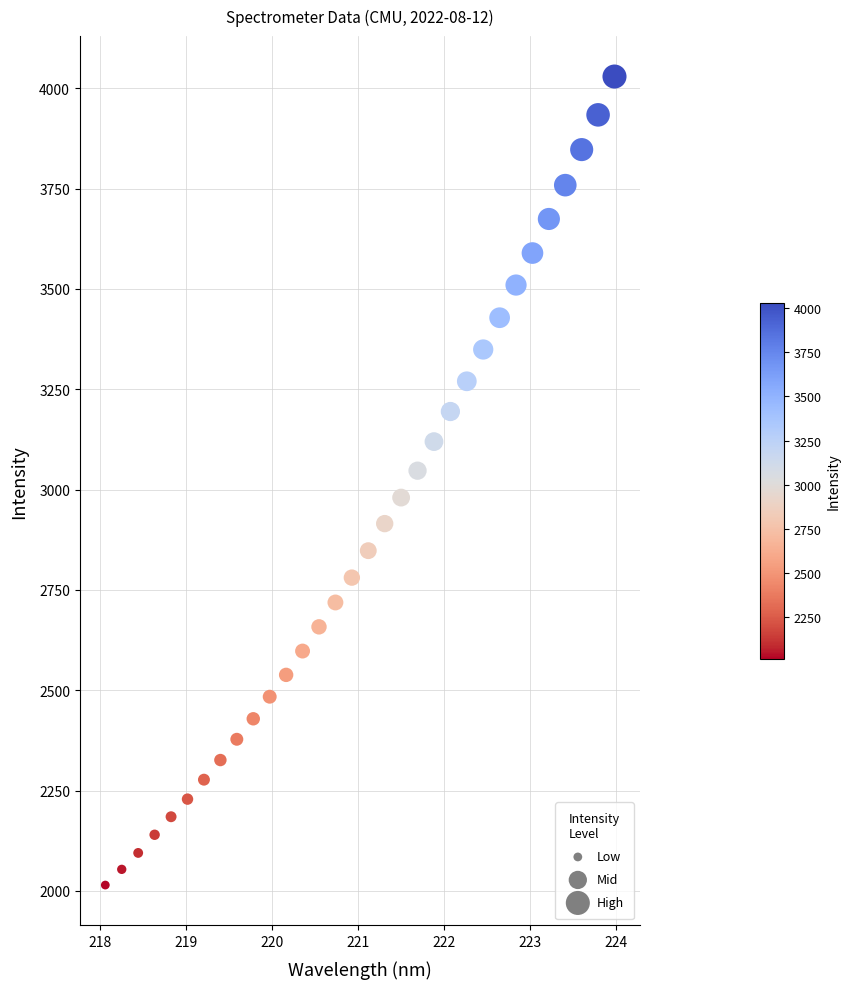

What is the range of X values (max minus min)?

5.9